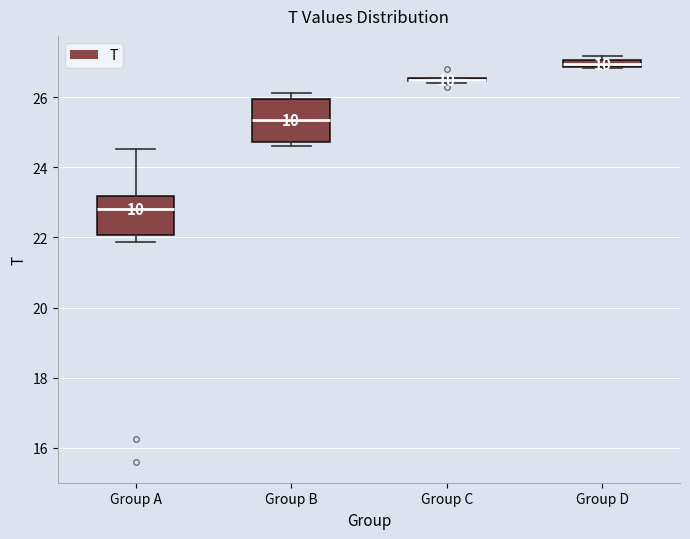

Where is the lower edge of the box for Group D on the y-axis? The values are not printed on the chart, so give them approximately, as read against the axis.

26.8